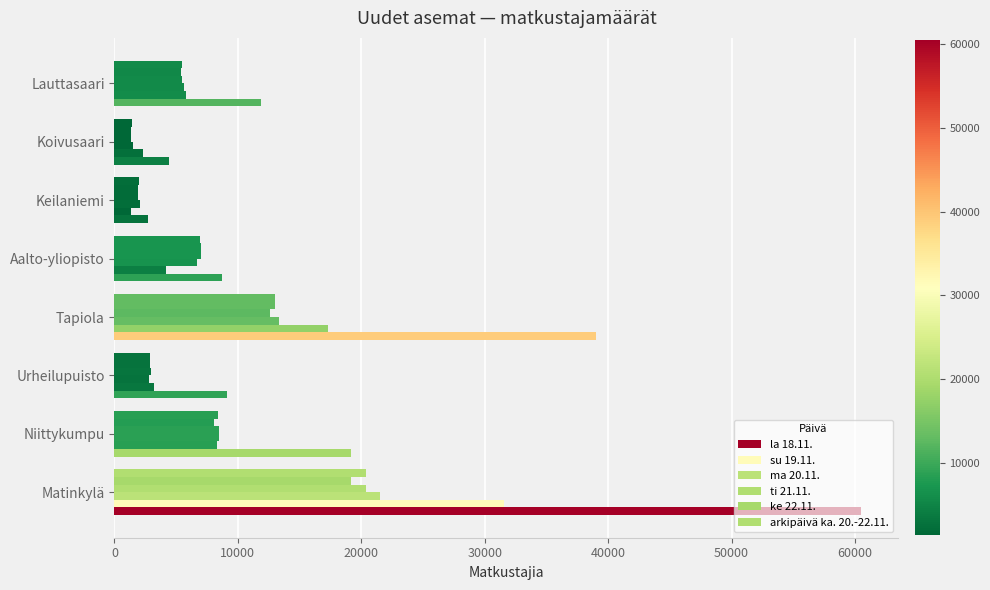

What is the value of the la 18.11. bar at the 5th from the left?

8700